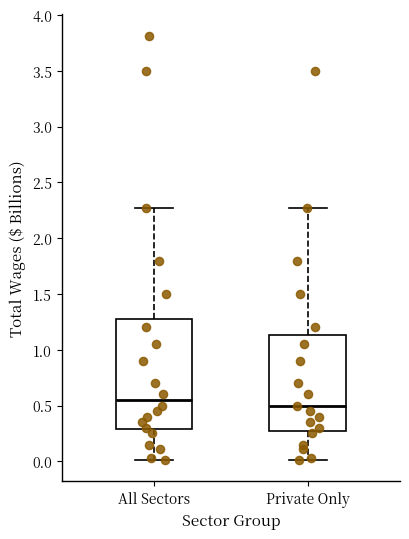

Reading left to right, transcribe this box plot: for each box, give where its median line is, the range the box spans, and where its two whiskers end, as read against the y-axis. The values are not printed on the chart, so give them approximately, as read against the axis.

All Sectors: median 0.55, box 0.30 to 1.30, whiskers 0.00 to 2.25
Private Only: median 0.50, box 0.30 to 1.15, whiskers 0.00 to 2.25